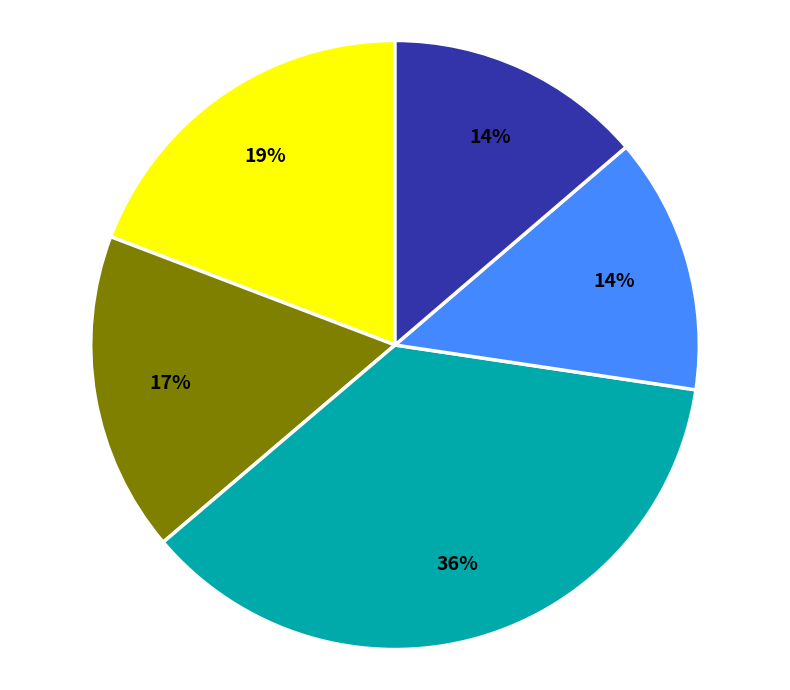

Is there a majority slice in this chart?

No